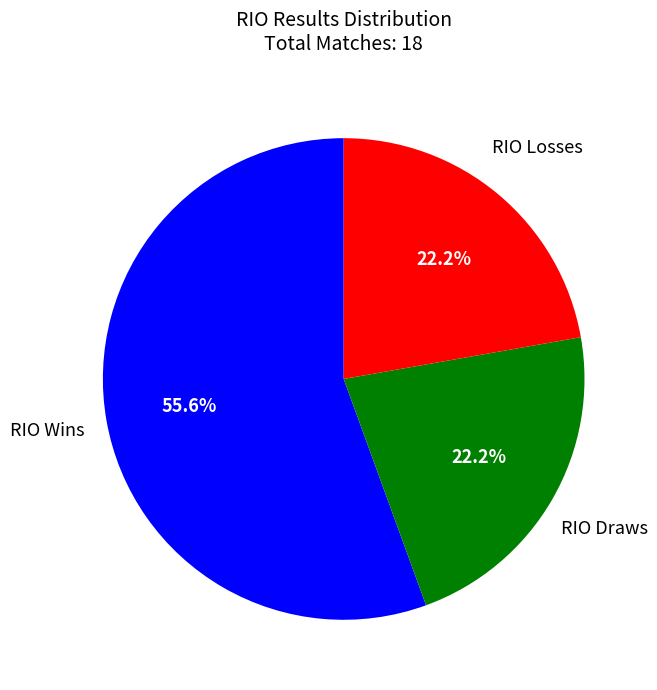

How many segments does this pie chart have?

3